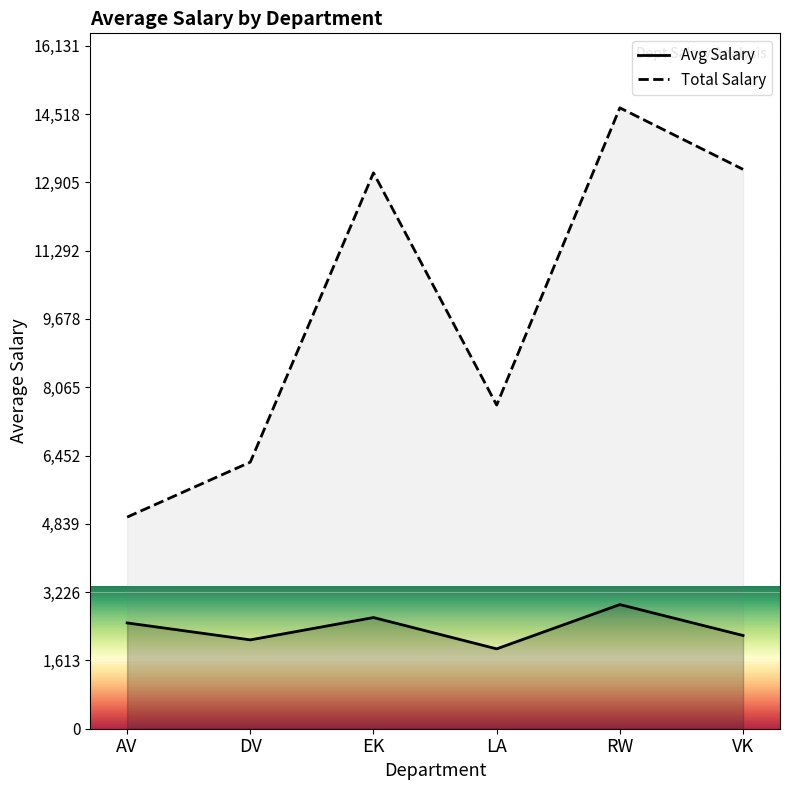

The Total Salary series shows 2339.8 at AV. True or false?

False